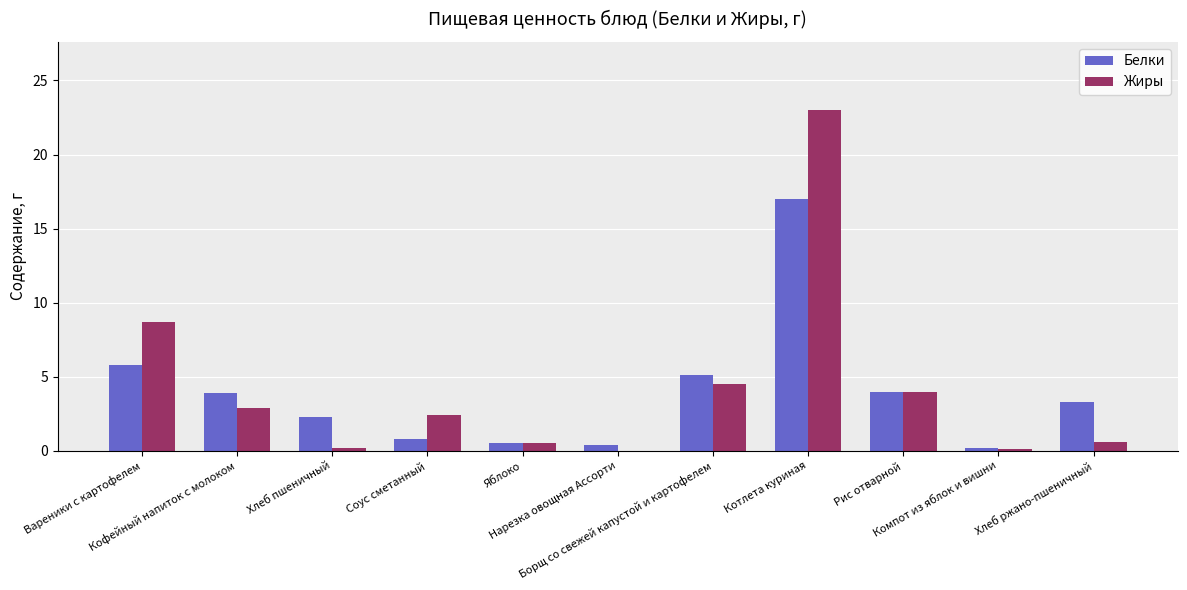

Read the Белки value at Кофейный напиток с молоком.

3.9